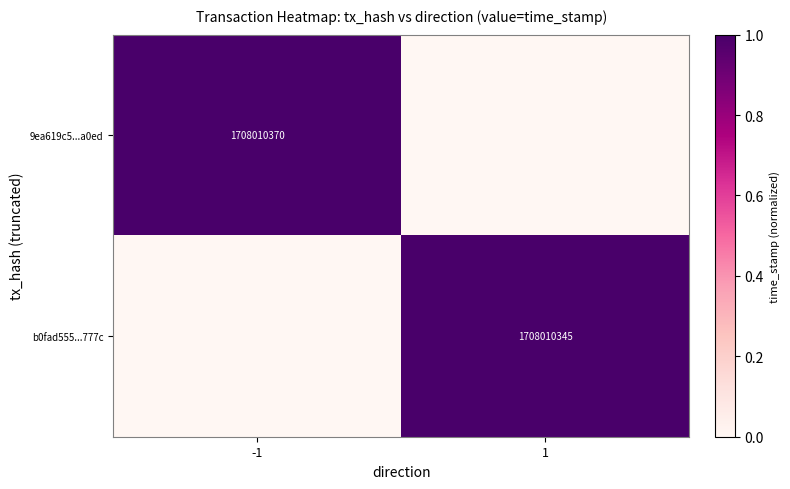

Is the value of b0fad555...777c at 1 greater than the value of 9ea619c5...a0ed at -1?

No